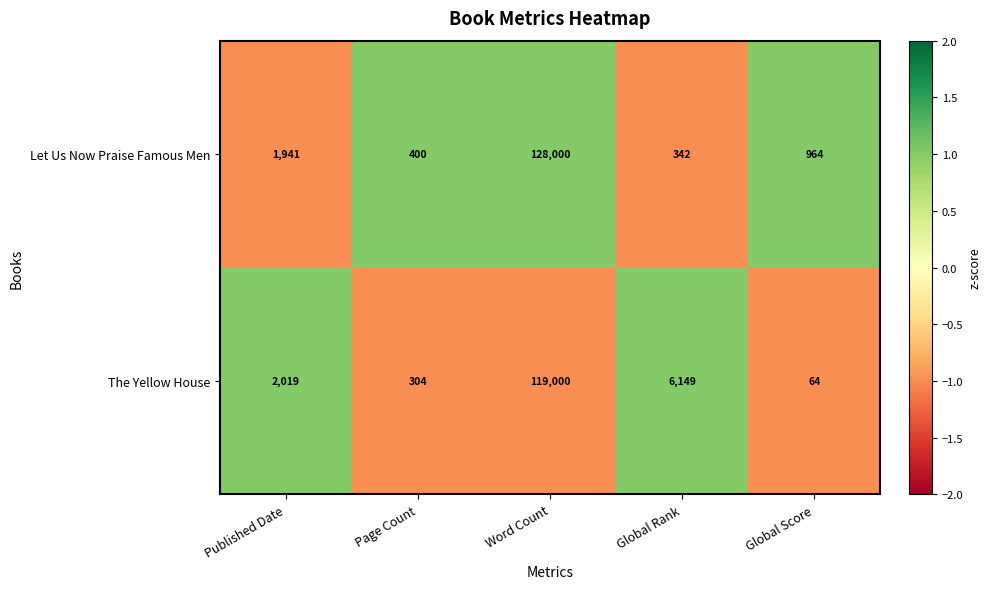

True or false: Let Us Now Praise Famous Men has a value of 400 at Page Count.

True